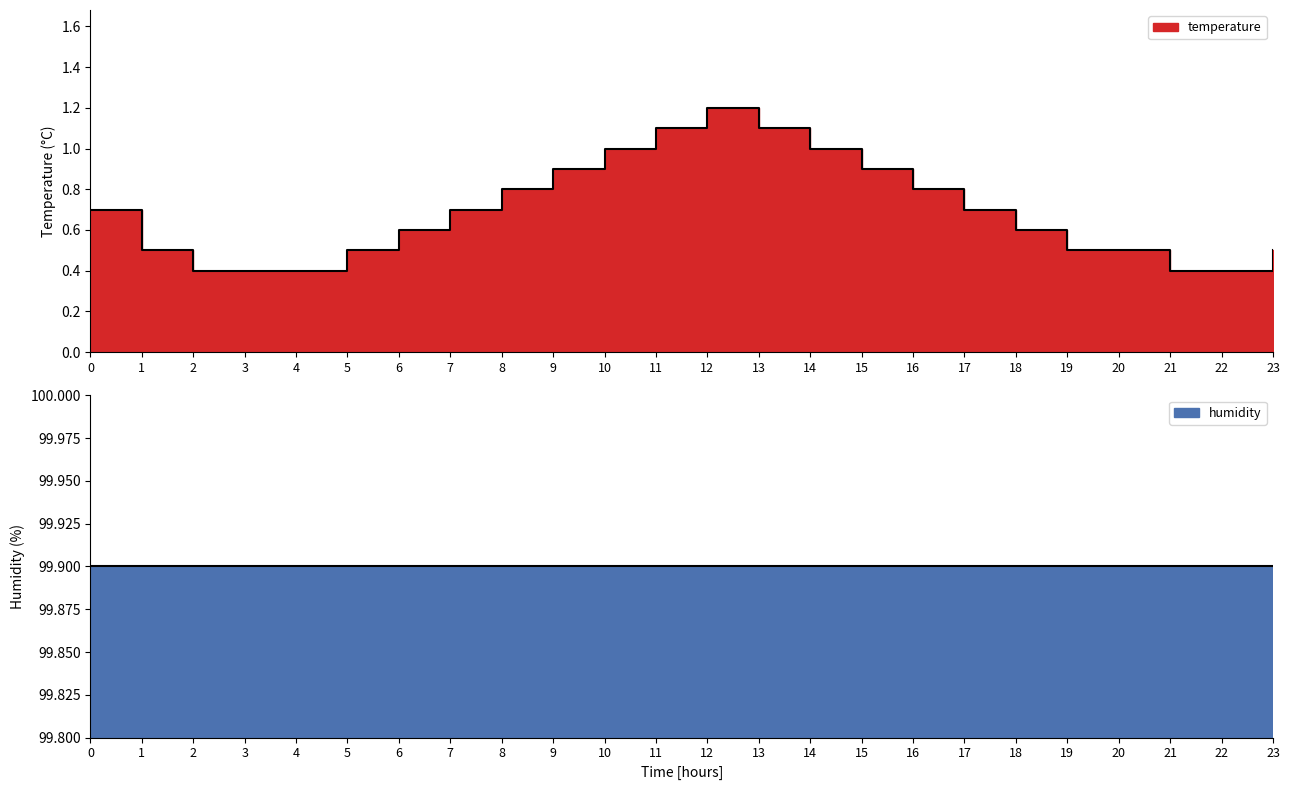

Between 21 and 7, which is larger?

7